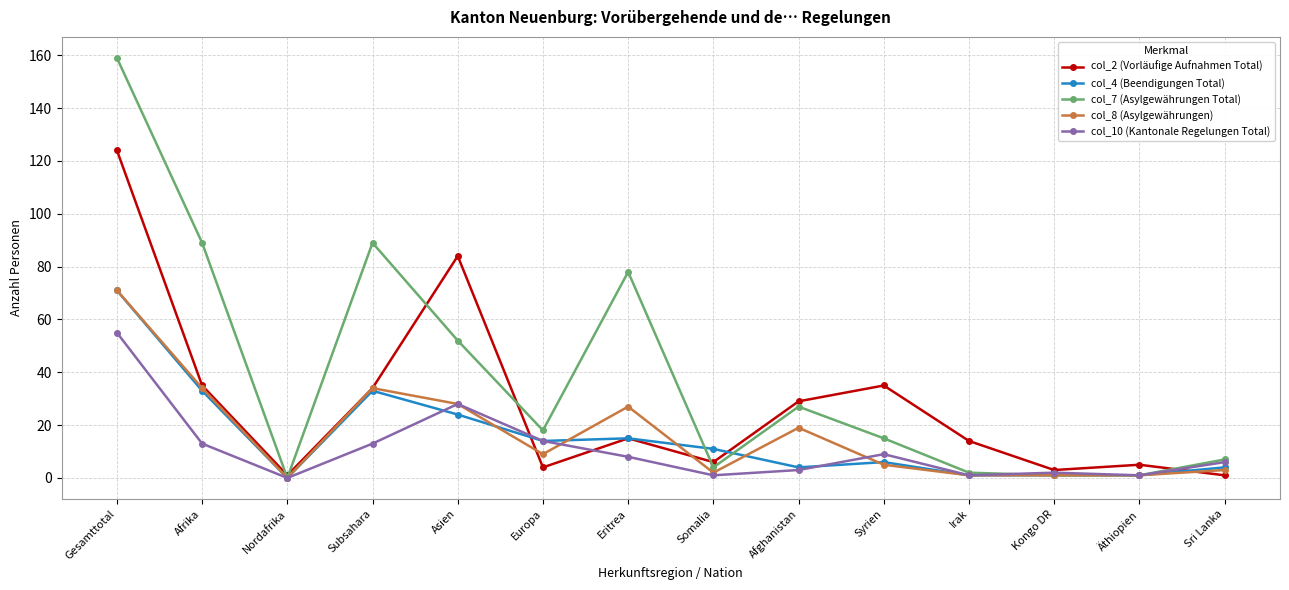

What is the average value of the col_4 (Beendigungen Total) series?

16